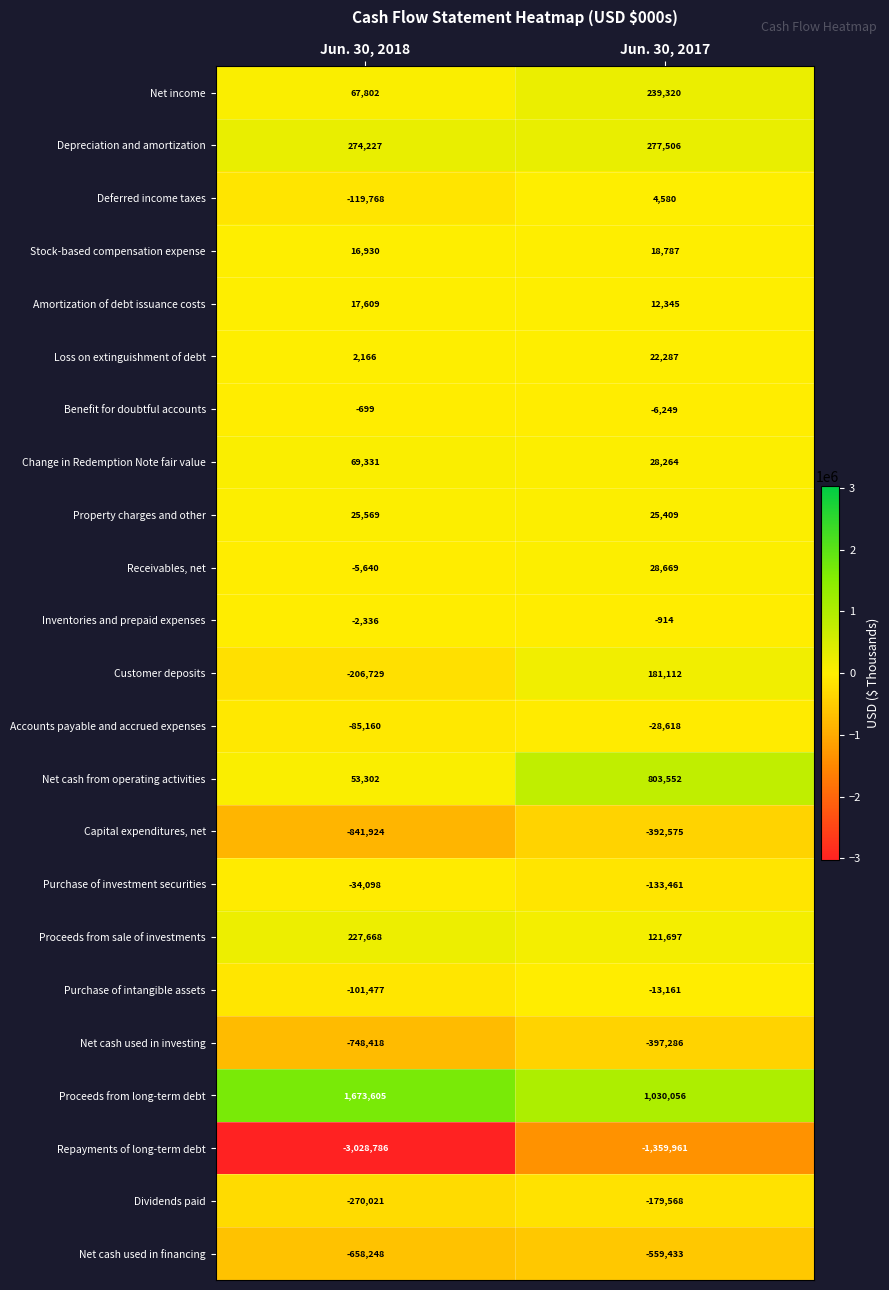

Rank the series by their maximum value, from highest to lowest.

Proceeds from long-term debt, Net cash from operating activities, Depreciation and amortization, Net income, Proceeds from sale of investments, Customer deposits, Change in Redemption Note fair value, Receivables, net, Property charges and other, Loss on extinguishment of debt, Stock-based compensation expense, Amortization of debt issuance costs, Deferred income taxes, Benefit for doubtful accounts, Inventories and prepaid expenses, Purchase of intangible assets, Accounts payable and accrued expenses, Purchase of investment securities, Dividends paid, Capital expenditures, net, Net cash used in investing, Net cash used in financing, Repayments of long-term debt